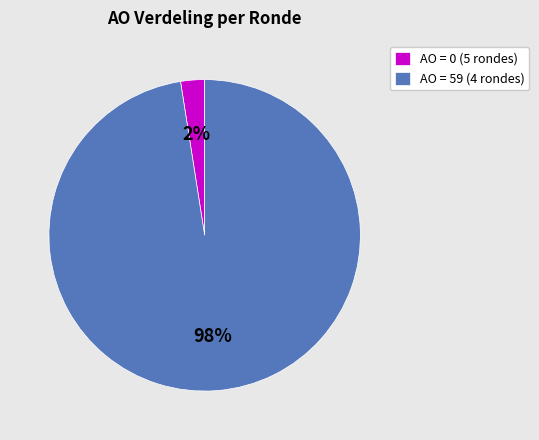

To the nearest percent, what is the average slice percentage?

50%